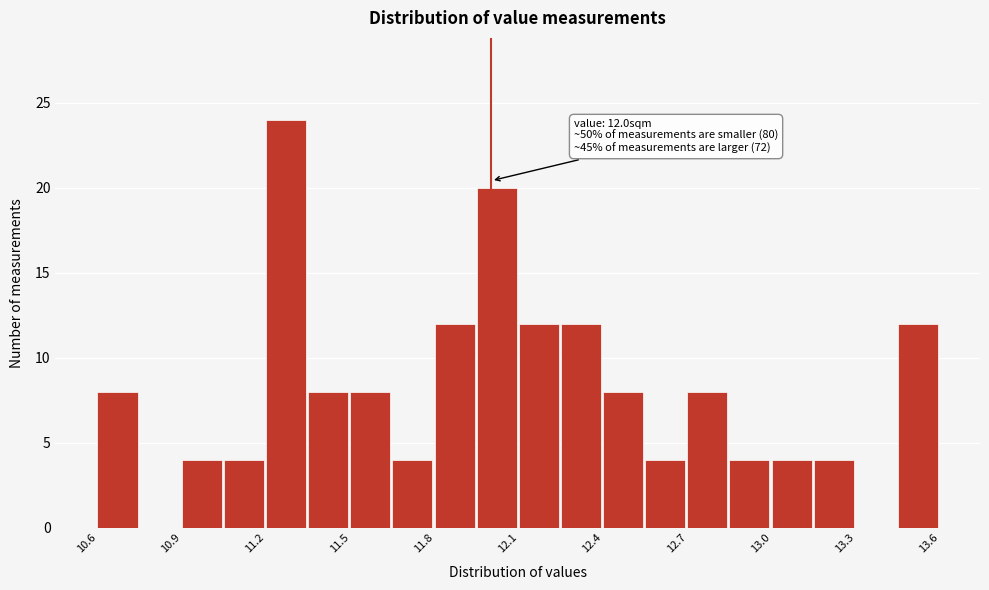

Read against the x-axis, roughly where is the centre of the tallest bar?

11.25